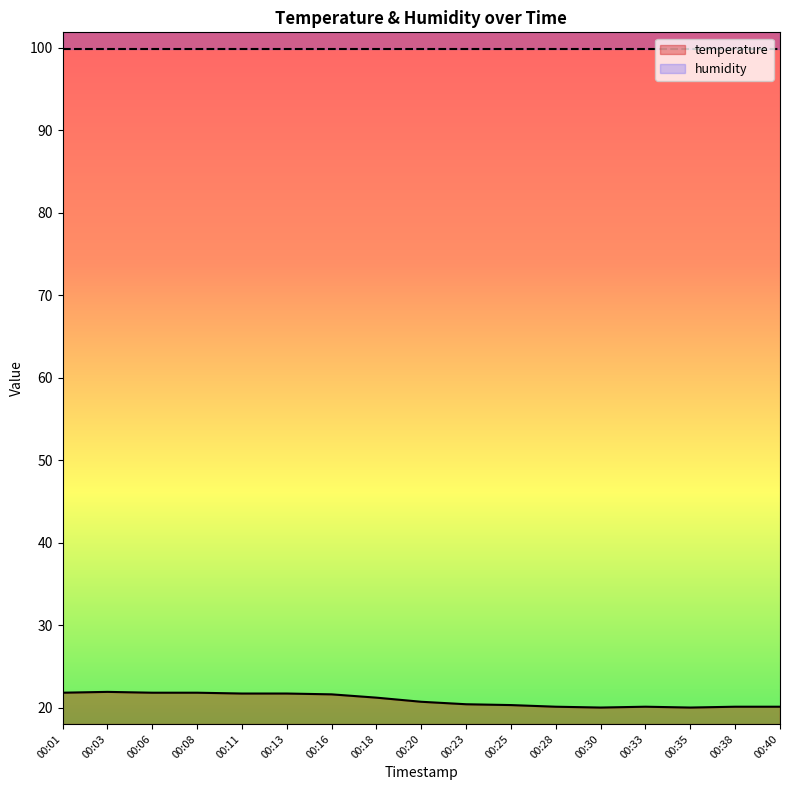

At which label is the value closest to 20?

00:30